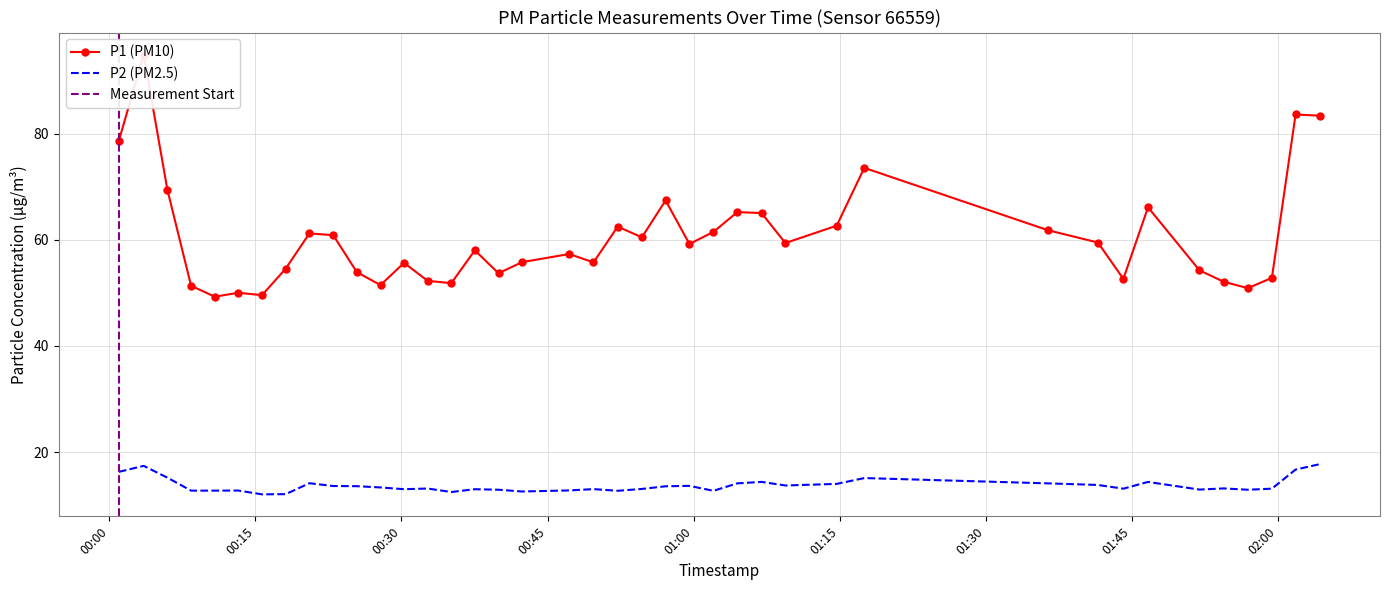

What is the difference between the highest and lowest values at 2022-10-19T00:15:41?

37.5